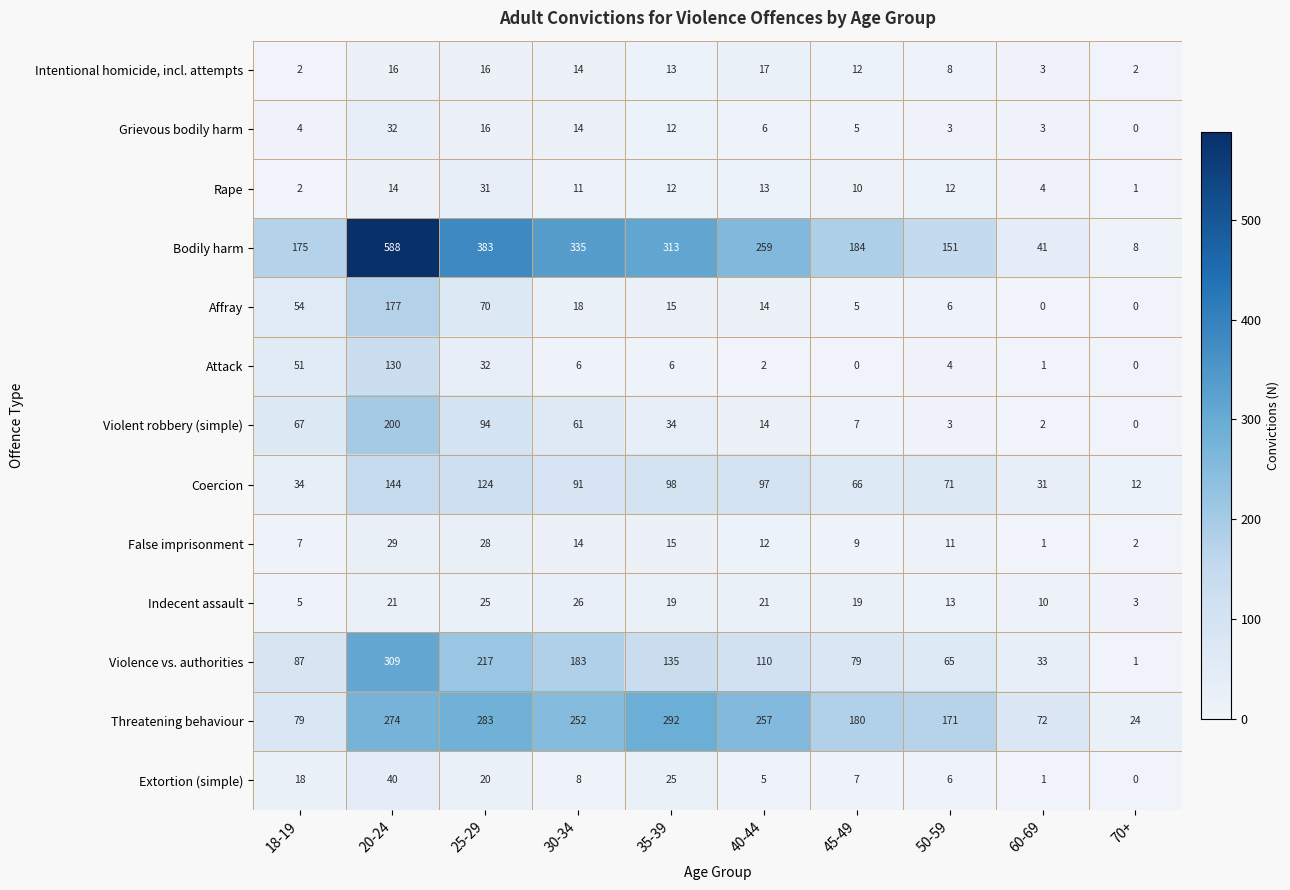

Which category has the highest value across all series?

20-24